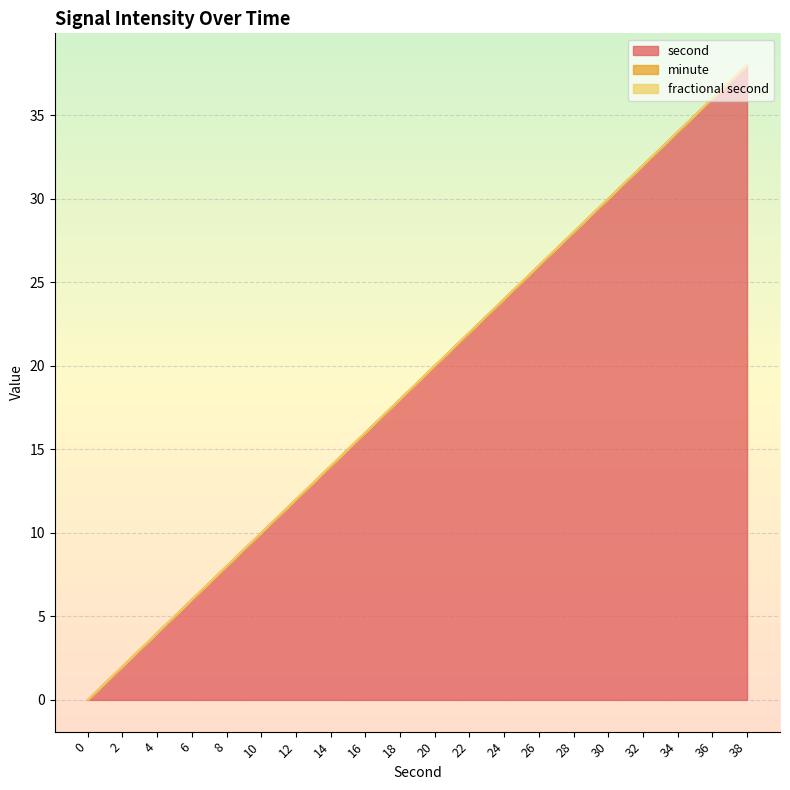

Which series has the widest spread of values?

second